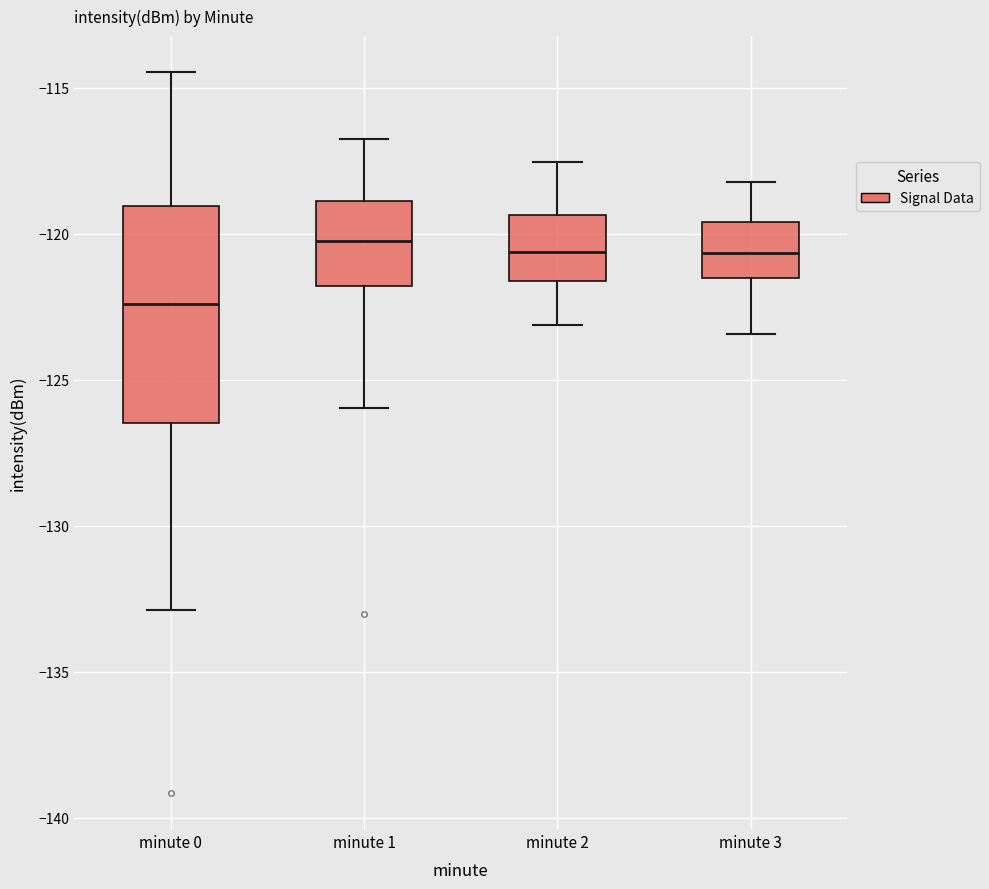

Where is the lower edge of the box for minute 2 on the y-axis? The values are not printed on the chart, so give them approximately, as read against the axis.

-121.5